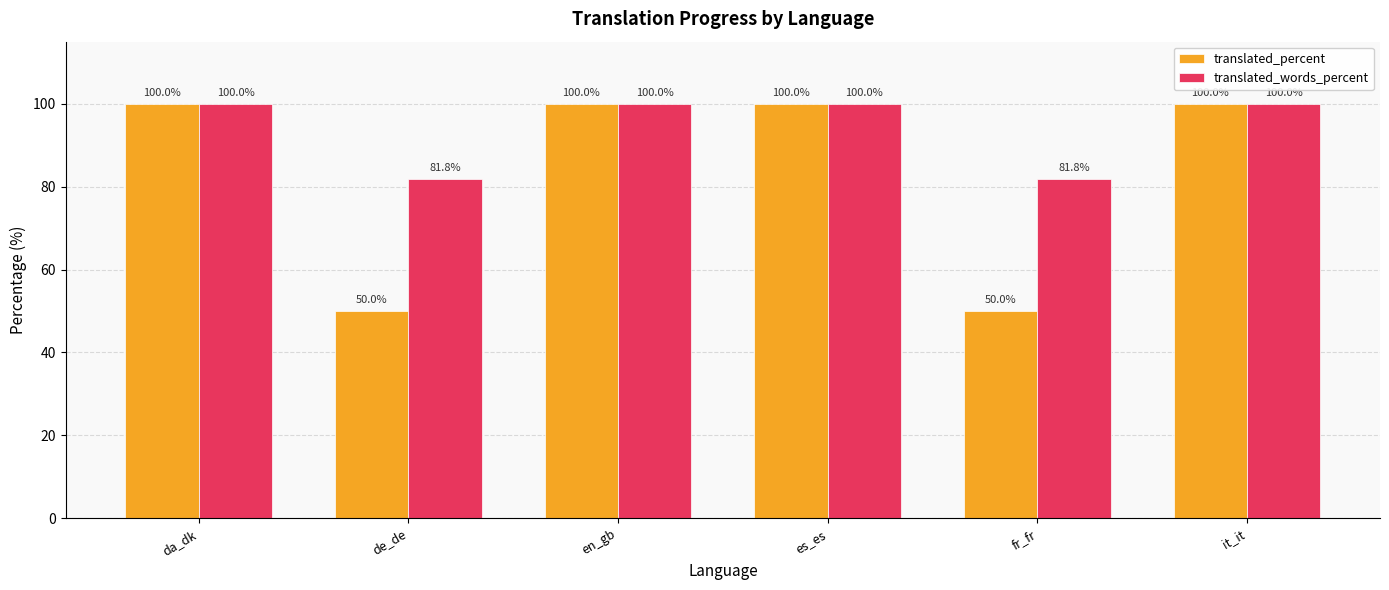

At how many categories does at least one series exceed 70?

6